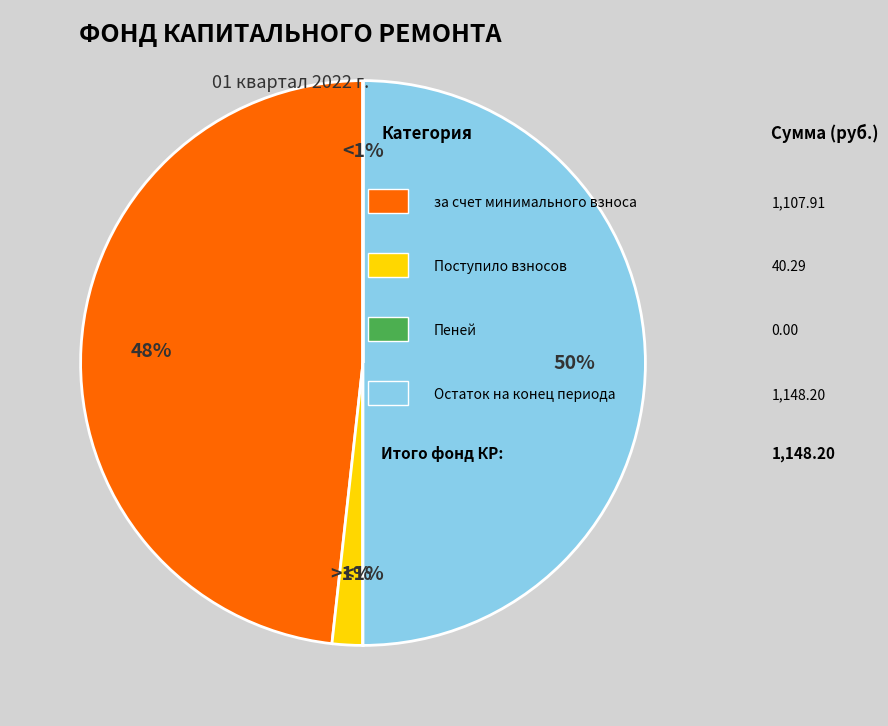

The Использовано slice represents 10% of the pie. True or false?

False